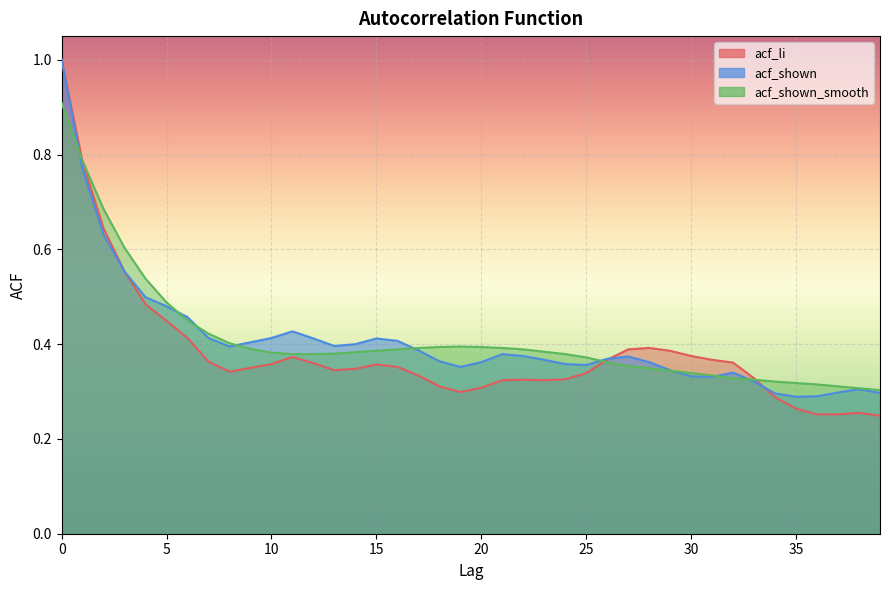

At which category does acf_shown_smooth reach its first local peak?

19